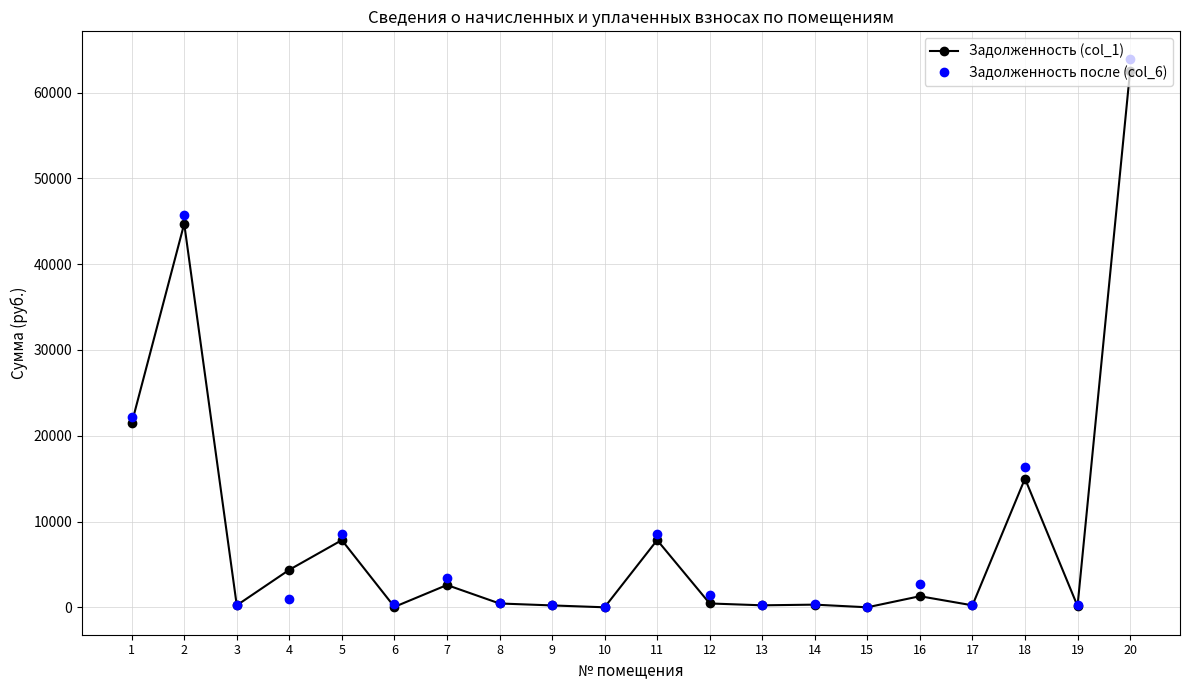

Between 10 and 20, which series saw the biggest shift?

Задолженность после (col_6)